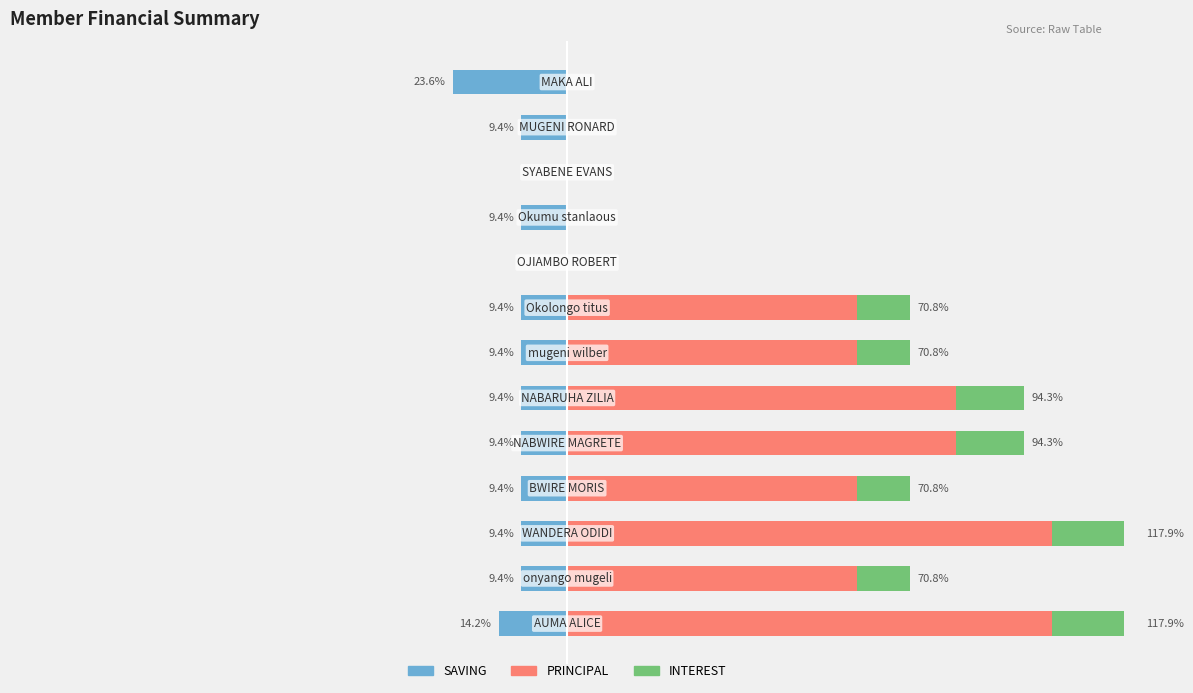

How many data points in SAVING are less than -9?

11